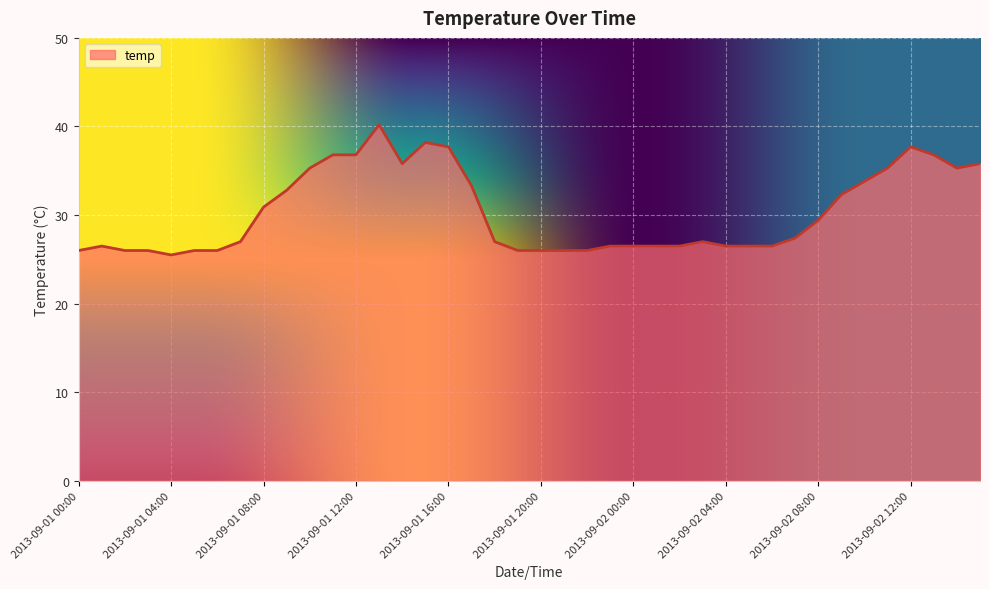

True or false: the data has more than 1 interior local peaks.

True